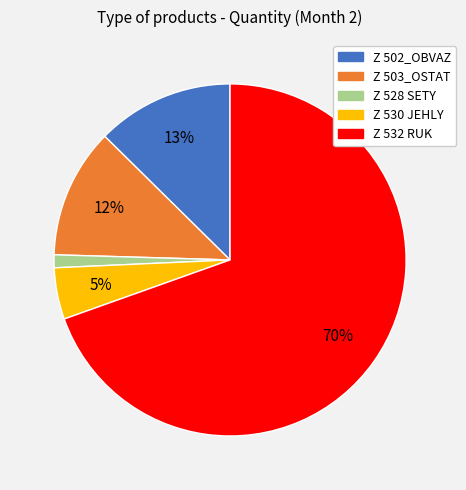

How many slices are in this pie chart?

5